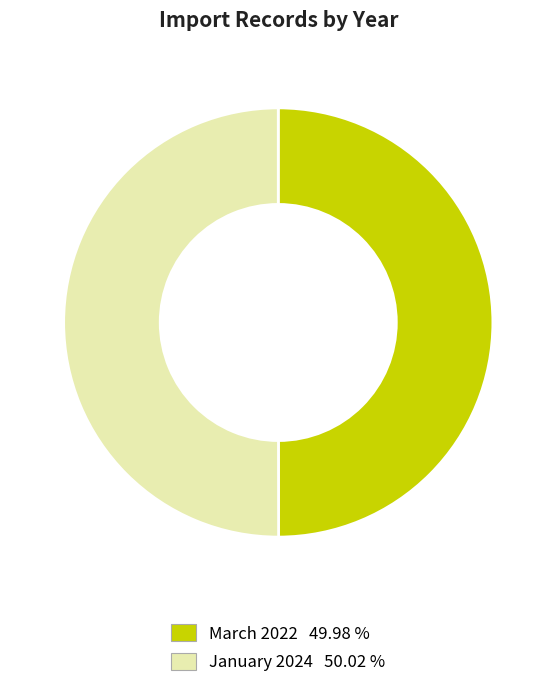

What is the ratio of the value at March 2022 to the value at January 2024?

1.0